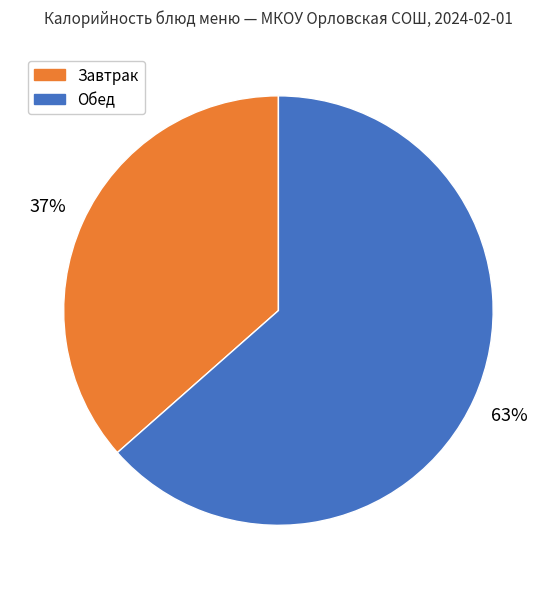

To the nearest percent, what is the average slice percentage?

50%